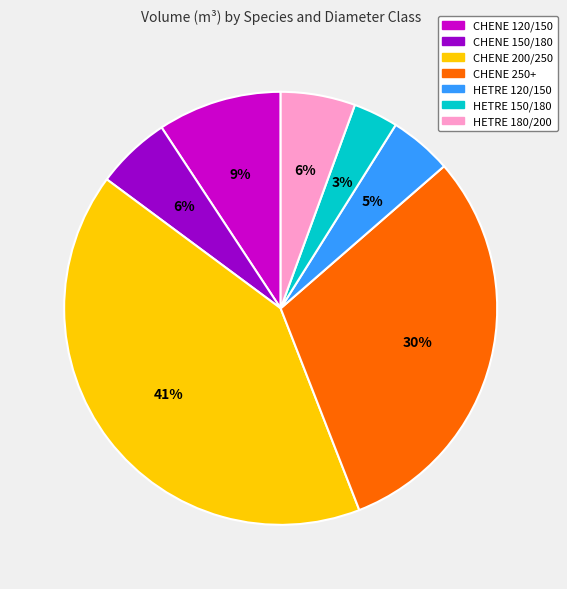

Which has a higher value, HETRE 150/180 or CHENE 250+?

CHENE 250+